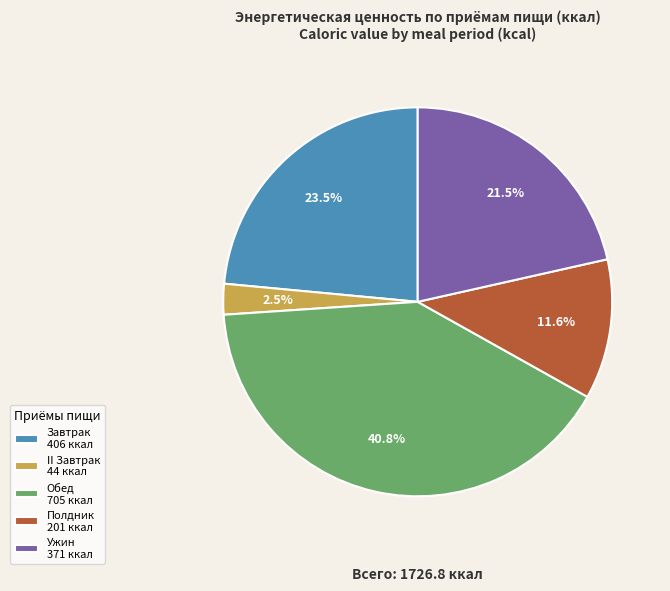

What is the smallest slice in the pie chart?

II Завтрак